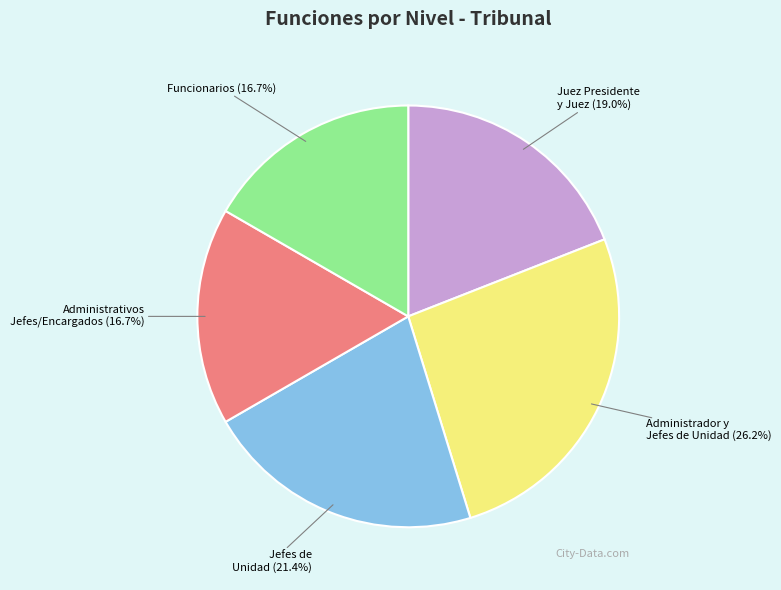

How many segments does this pie chart have?

5